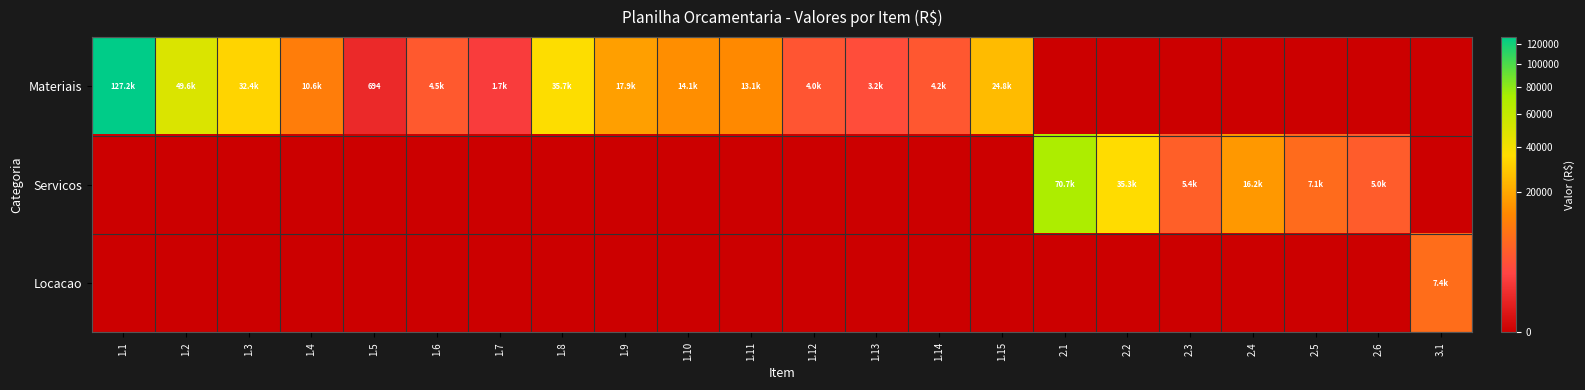

Is the value of Materiais at 2.3 greater than the value of Servicos at 1.15?

No